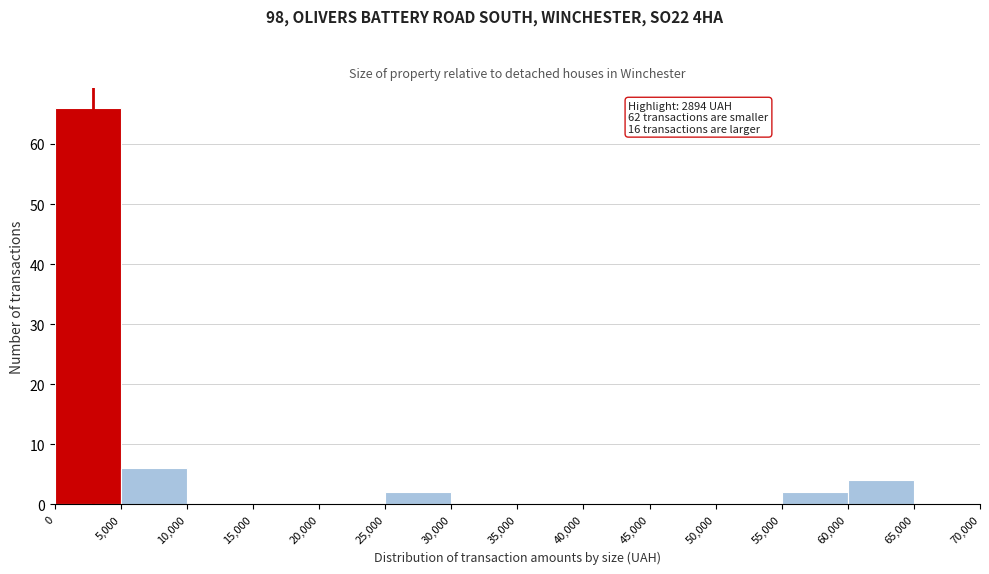

Over which range of the x-axis is the bar tallest?

0 to 5,000